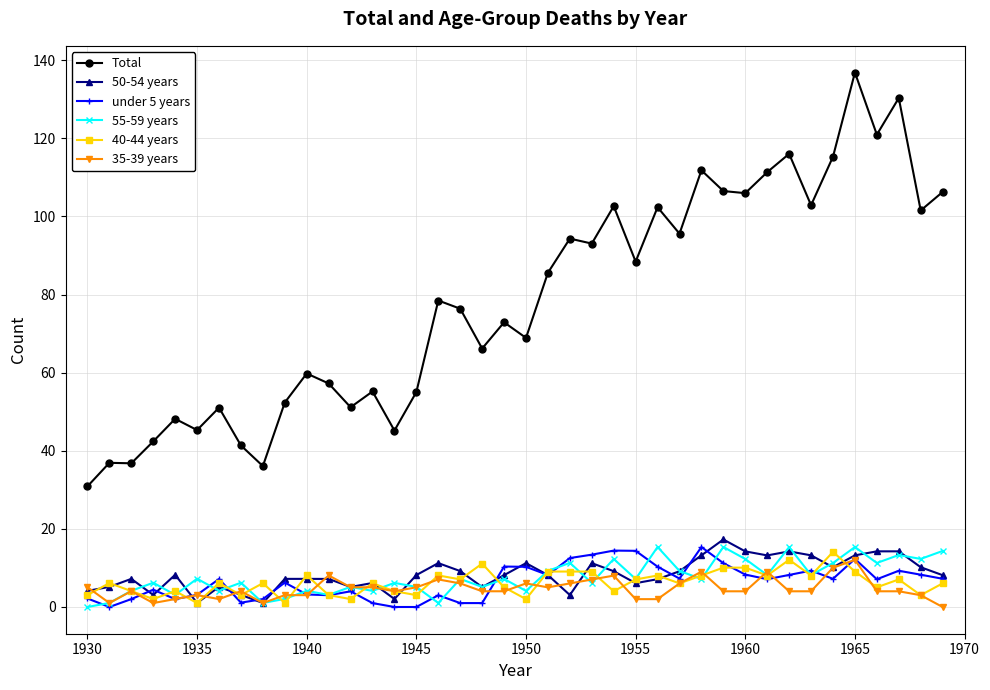

Which series has the largest total across all categories?

Total